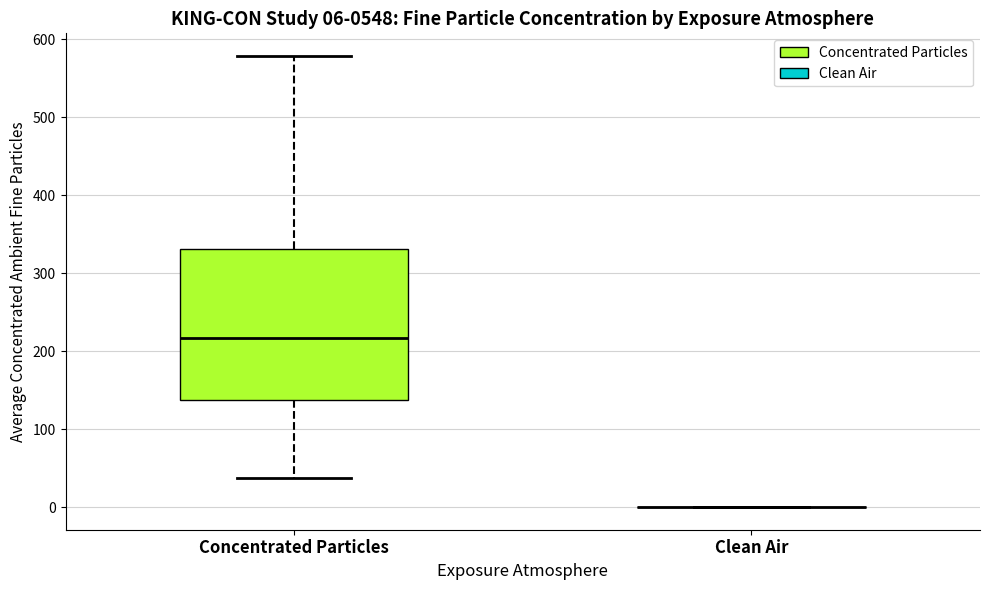

Which box is the tallest, from its lower edge to its upper edge?

Concentrated Particles